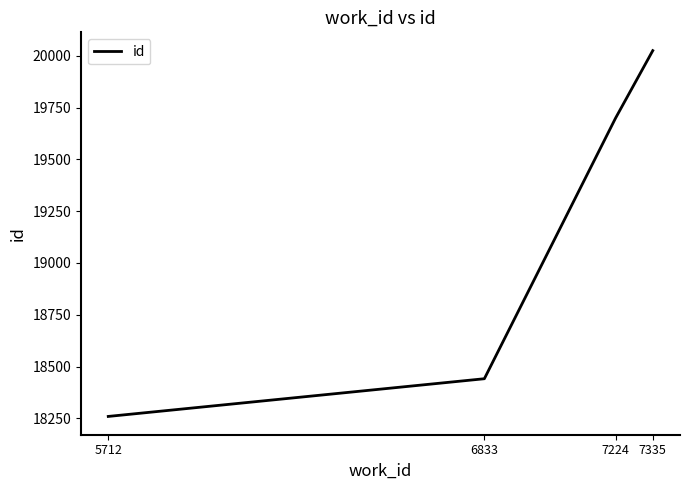

How many values are between 18441 and 20025?

3